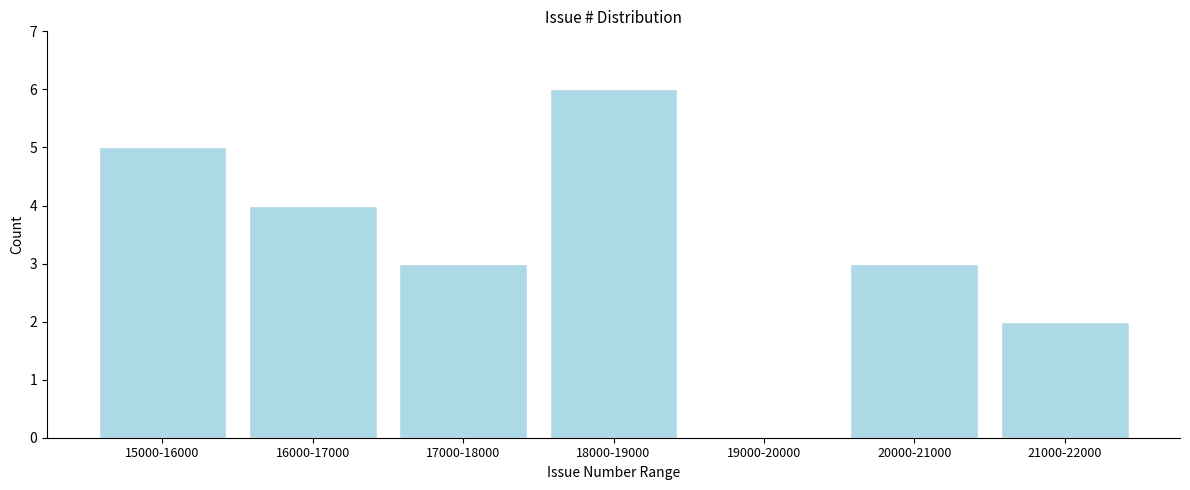

Reading left to right, extract all data points from this chart.

15000-16000=5	16000-17000=4	17000-18000=3	18000-19000=6	19000-20000=0	20000-21000=3	21000-22000=2